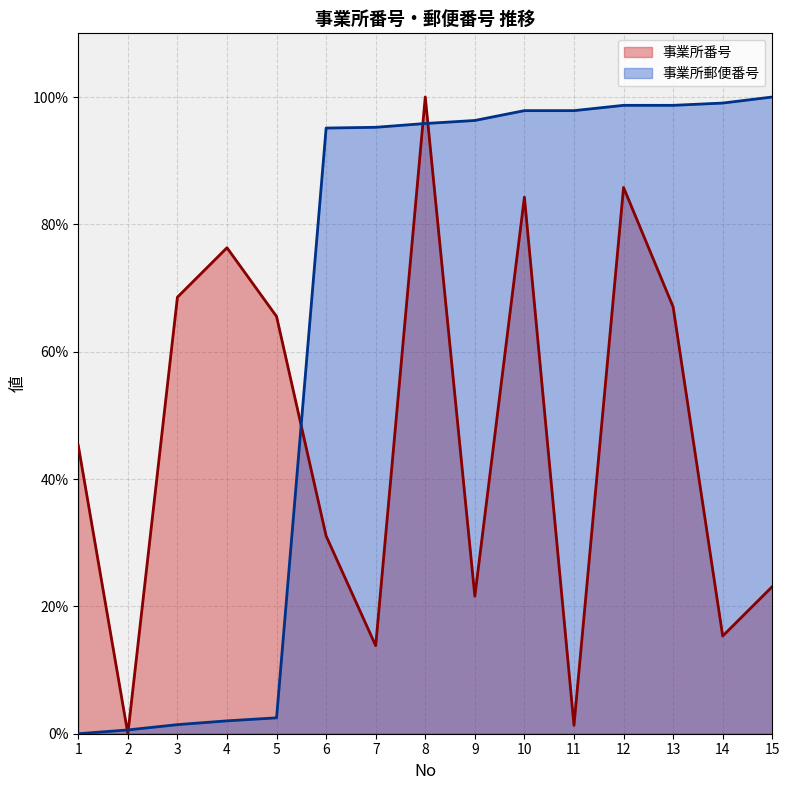

At how many categories does at least one series exceed 66?

12